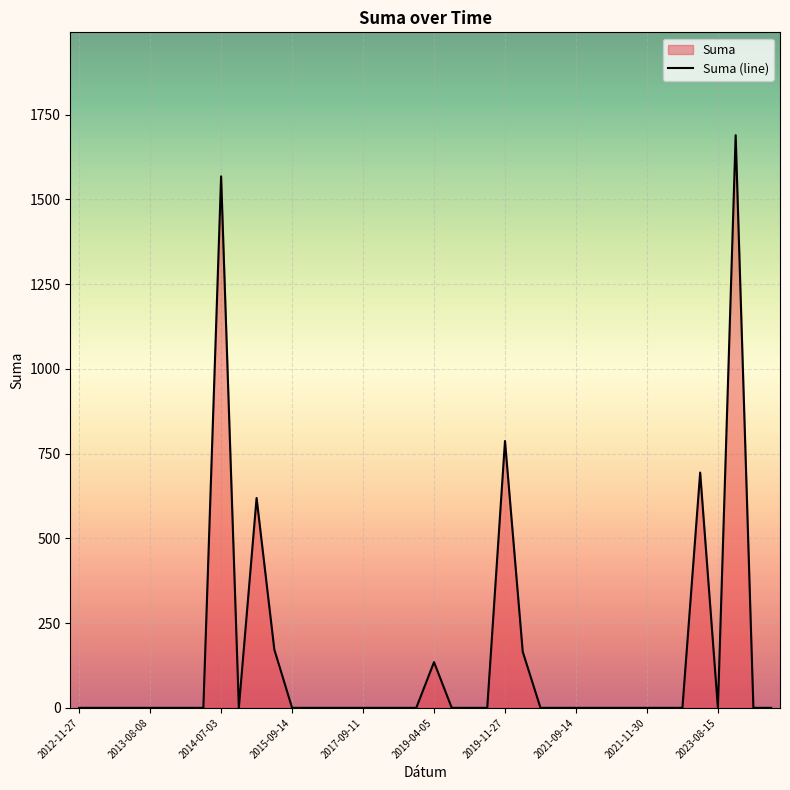

The value at 2023-08-15 is 930.6. True or false?

False